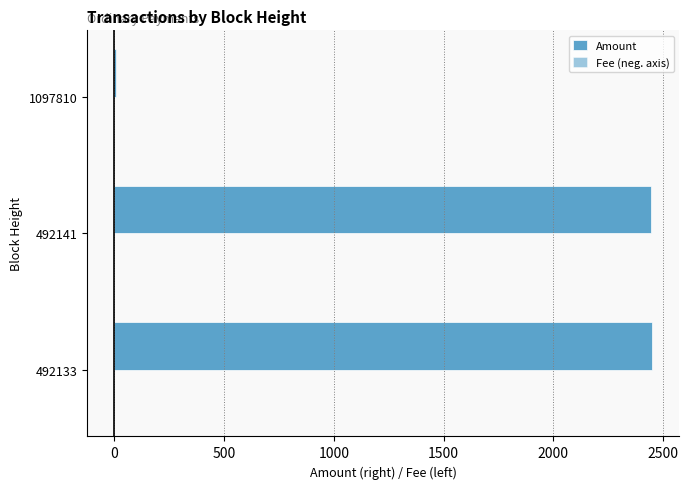

Which series has the largest total across all categories?

Amount